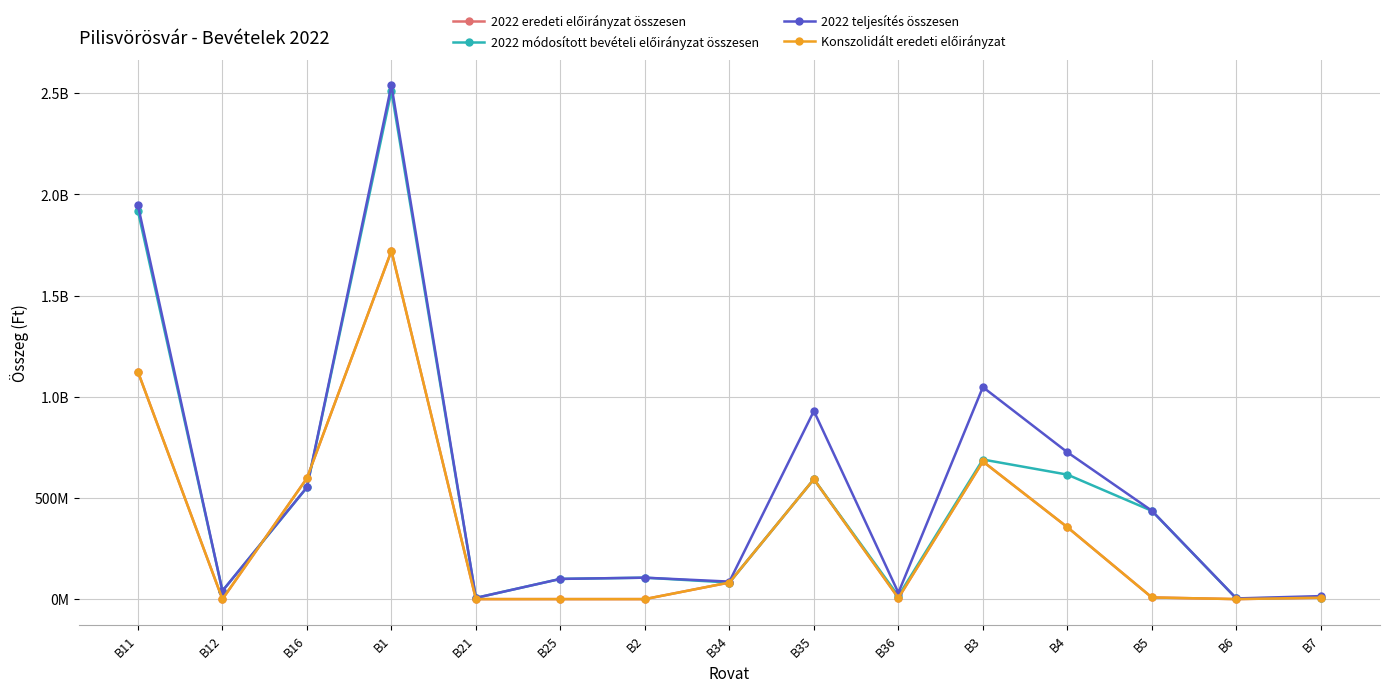

True or false: 2022 teljesítés összesen has more than 1 interior local peaks.

True